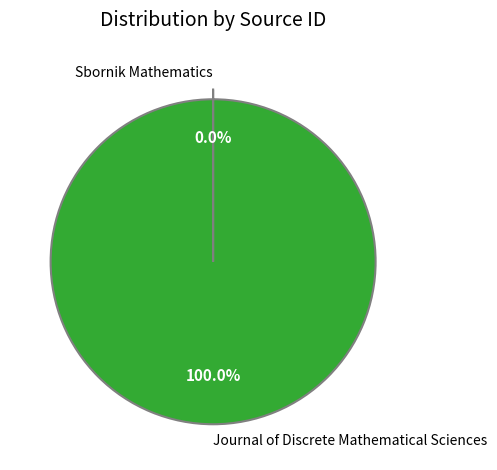

Which slice is the largest?

Journal of Discrete Mathematical Sciences